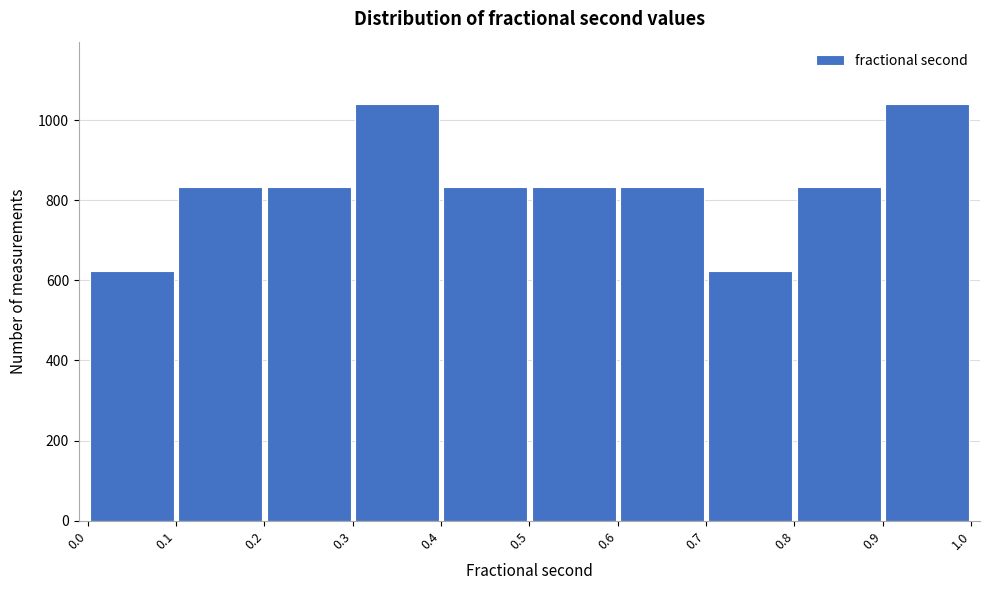

What is the height of the bar covering 0.0 to 0.1 on the x-axis? The values are not printed on the chart, so give them approximately, as read against the axis.

620